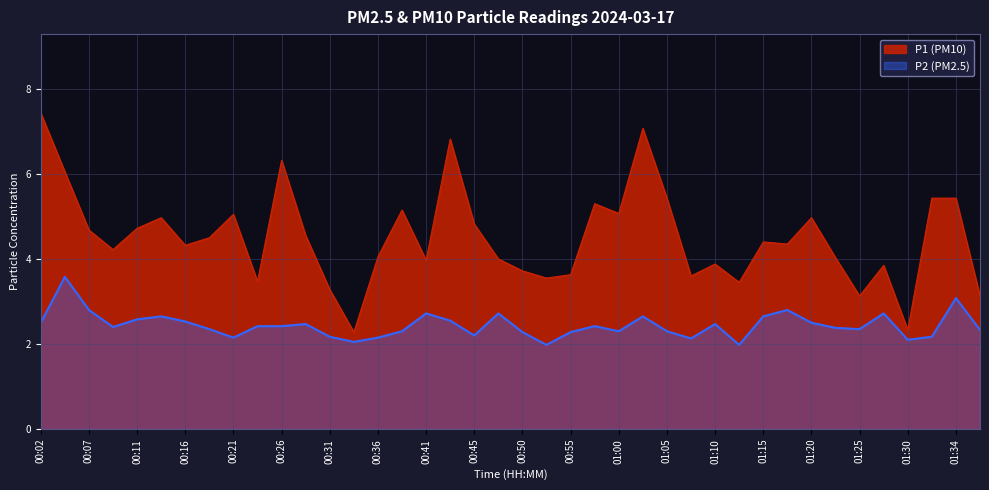

At which label does P2 reach its minimum?

00:53